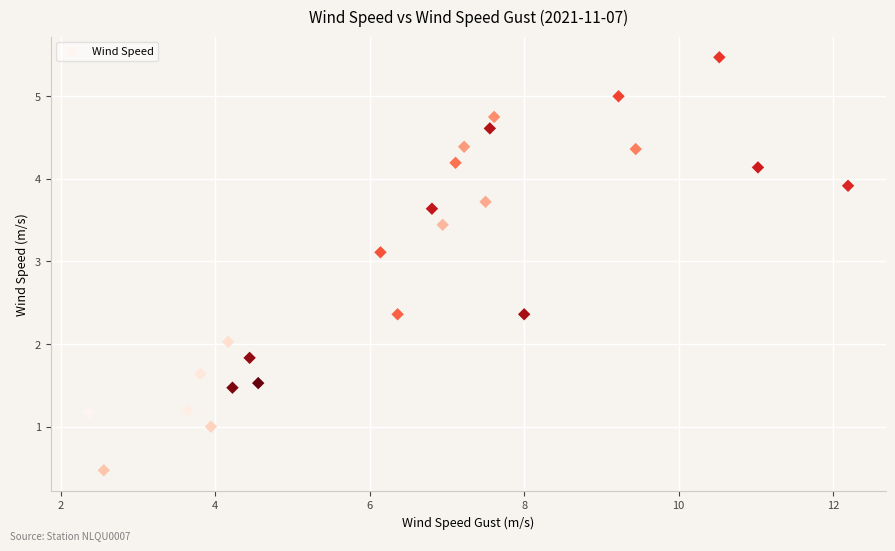

What is the range of X values (max minus min)?

9.8